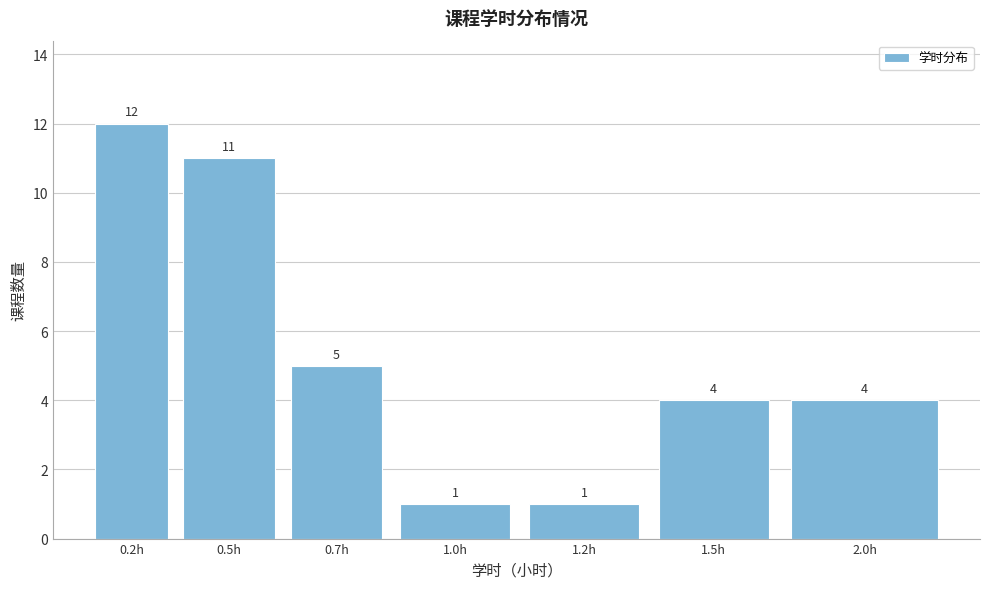

Reading left to right, extract all data points from this chart.

0.2h=12	0.5h=11	0.7h=5	1.0h=1	1.2h=1	1.5h=4	2.0h=4